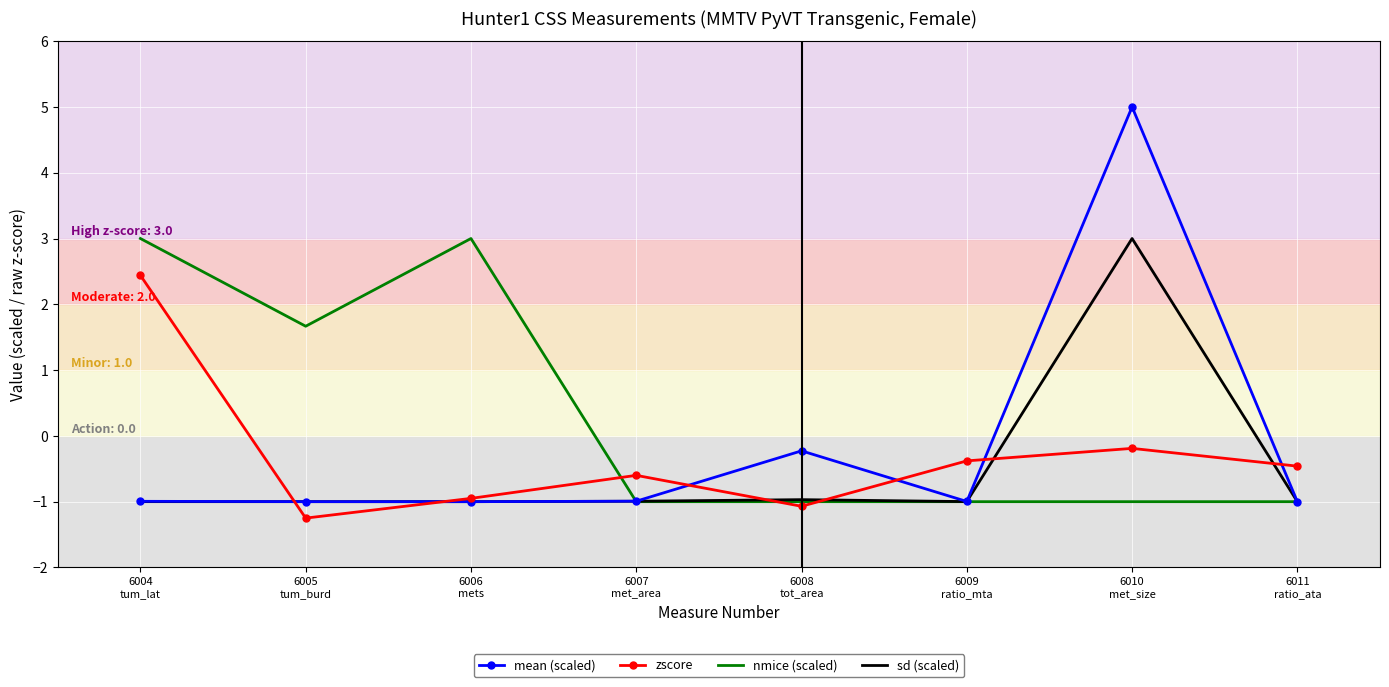

Between which two adjacent categories do mean (scaled) and zscore first intersect?

6004
tum_lat and 6005
tum_burd